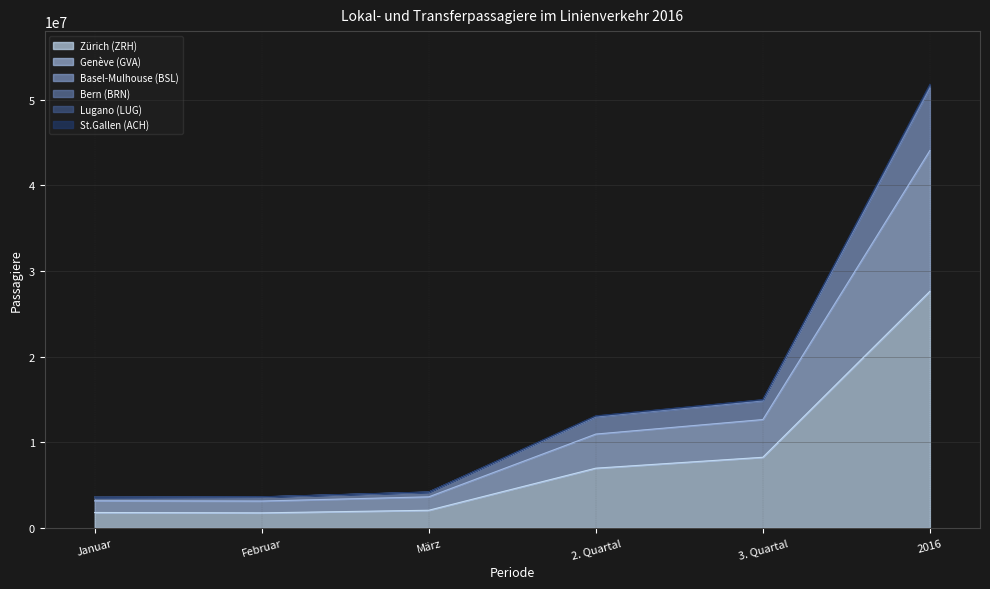

Count the number of categories in the chart.

6